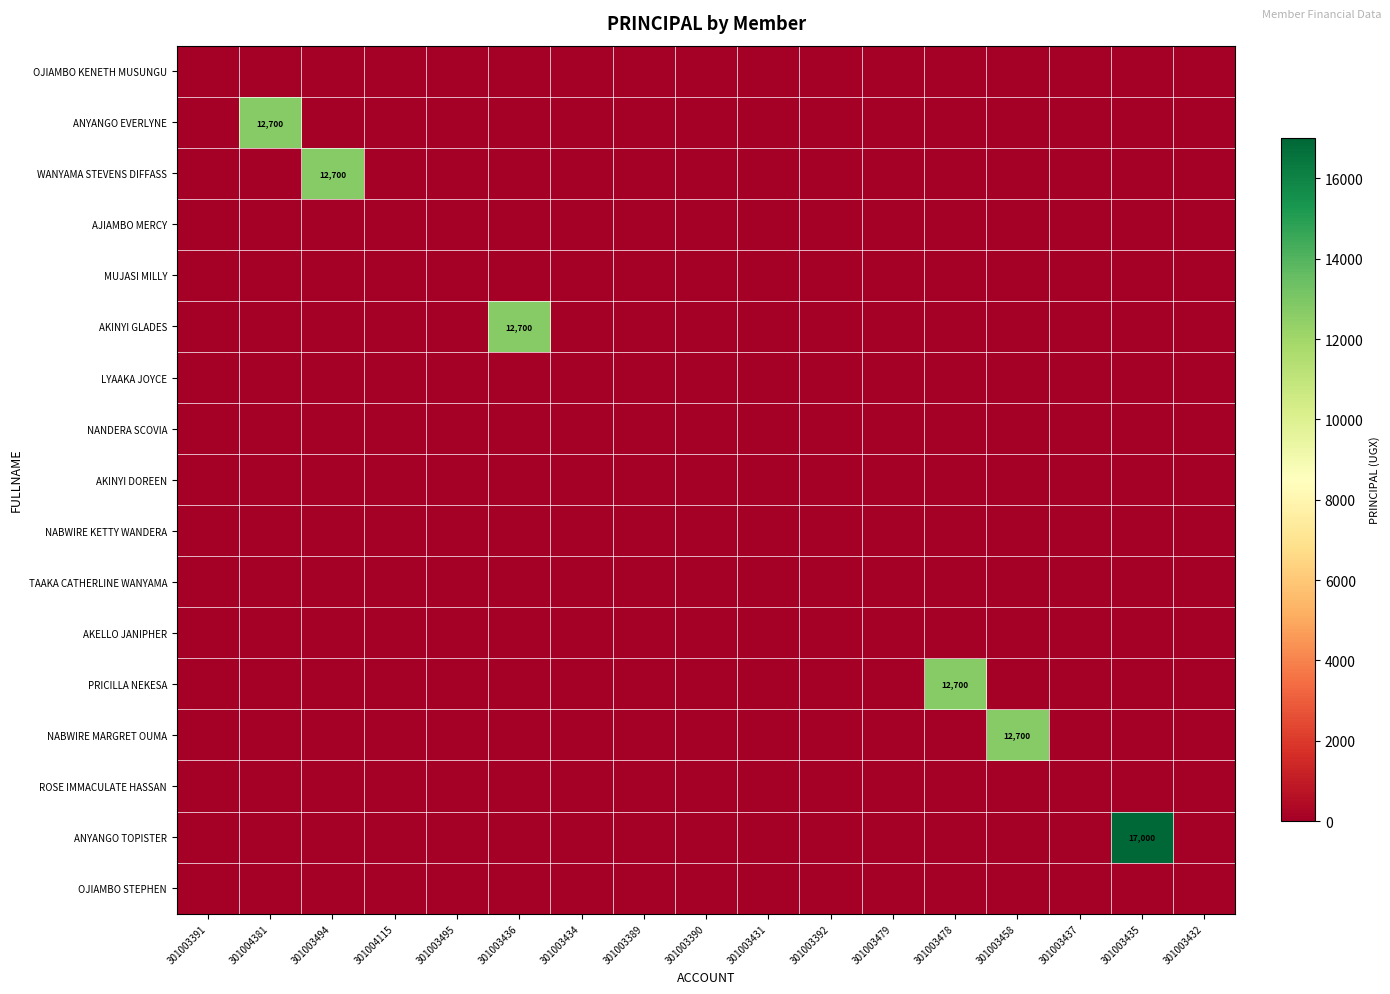

The OJIAMBO STEPHEN series shows 0 at 301003432. True or false?

True